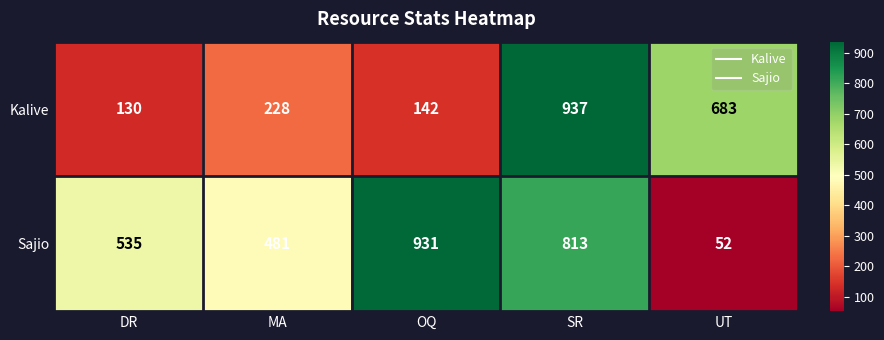

Count the number of categories in the chart.

5